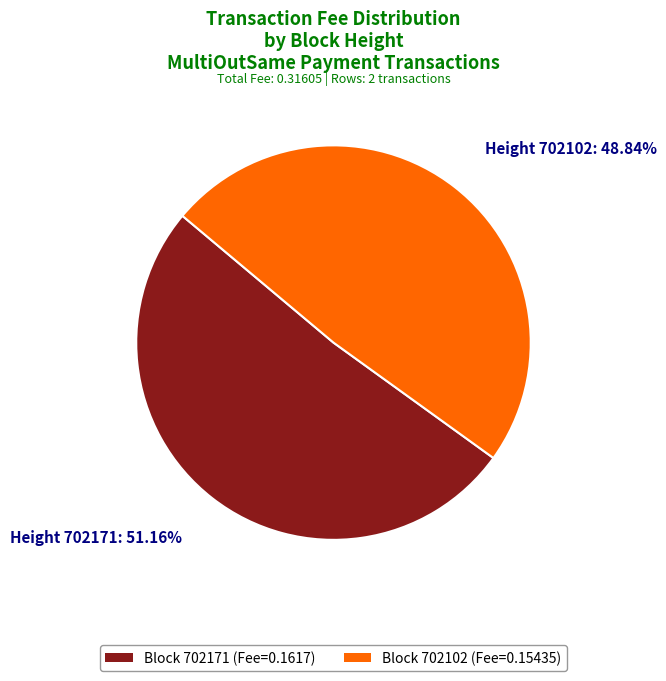

To the nearest percent, what is the difference between the 702102 and 702171 slice percentages?

2%